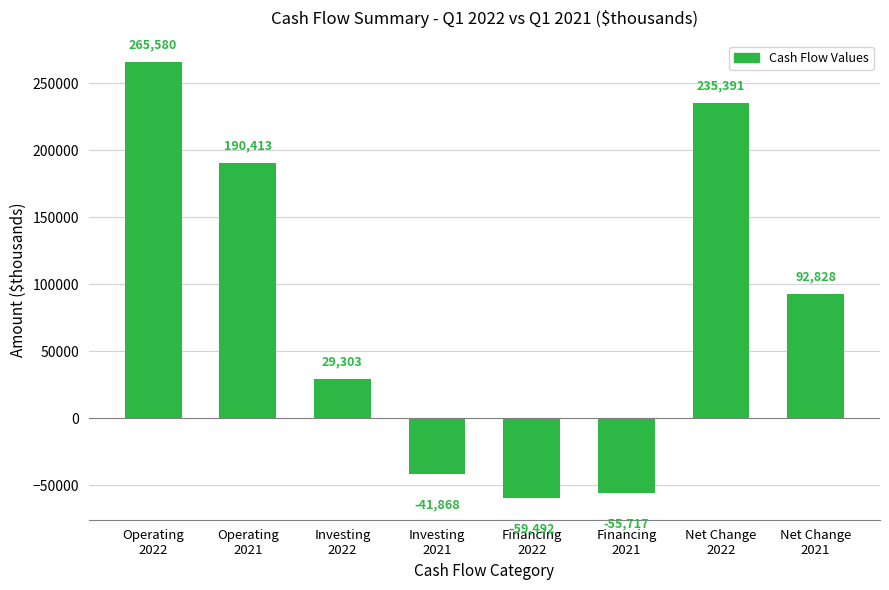

Reading left to right, transcribe all the data shown in this chart.

265580	190413	29303	-41868	-59492	-55717	235391	92828